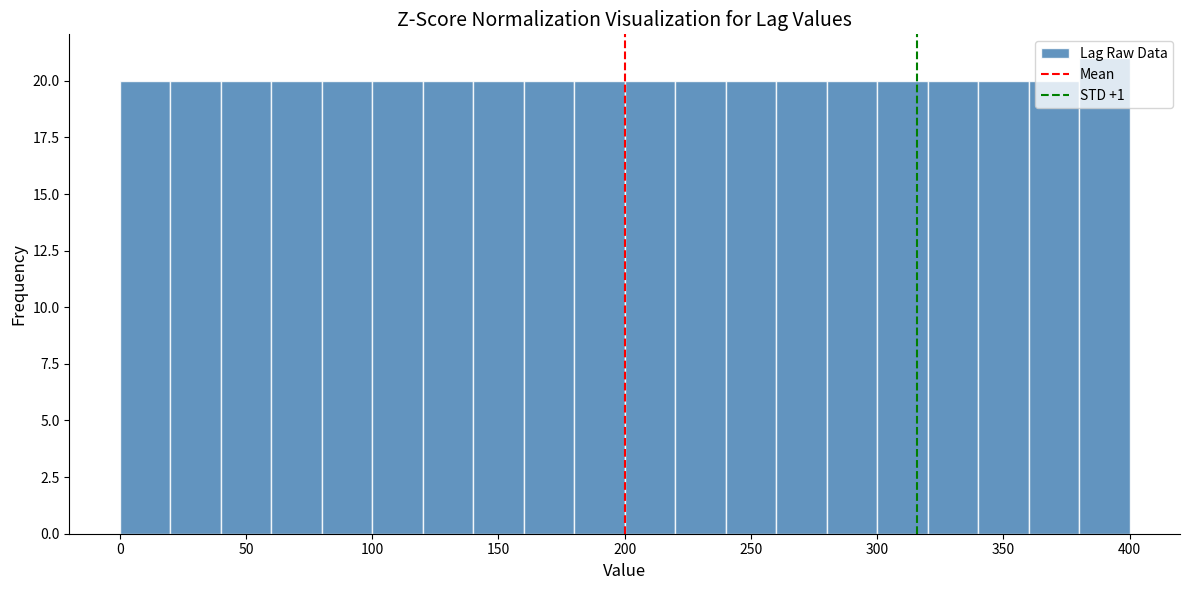

How tall is the bar that spans 140 to 160 on the x-axis? The values are not printed on the chart, so give them approximately, as read against the axis.

20